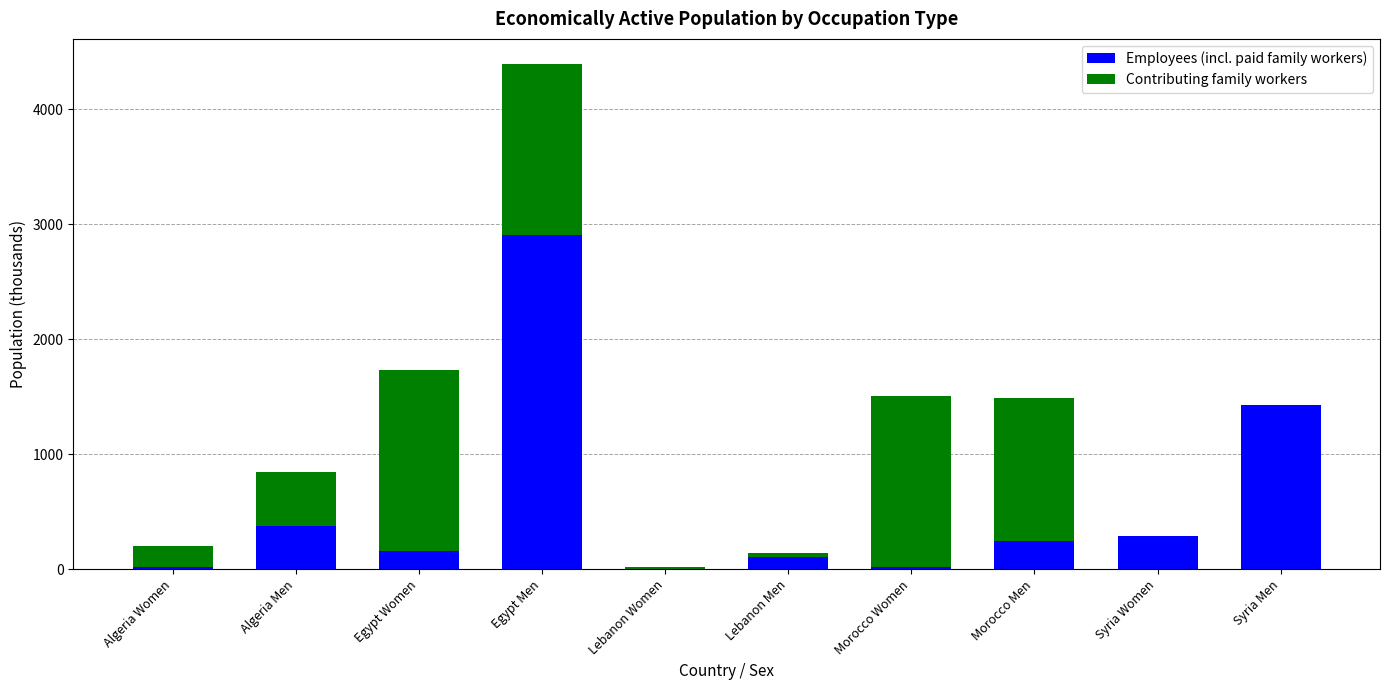

What is the sum of all Employees (incl. paid family workers) values?

5547.6